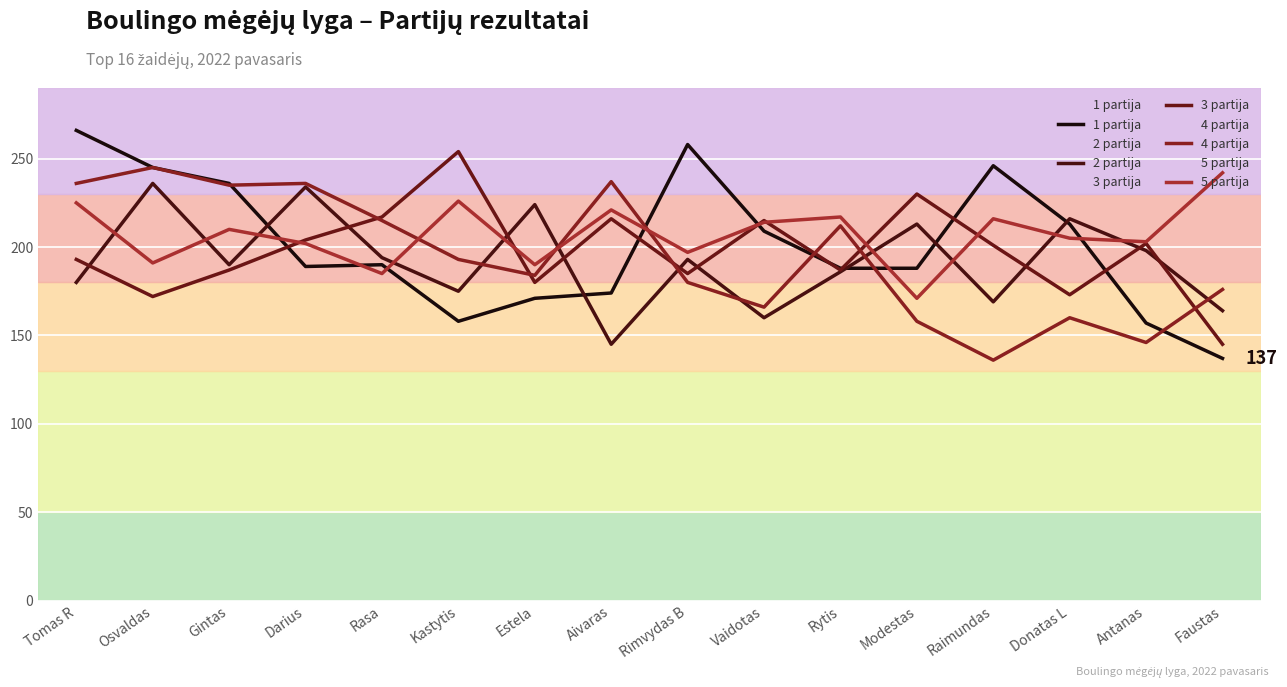

Is the value of 1 partija at Vaidotas greater than the value of 2 partija at Tomas R?

Yes